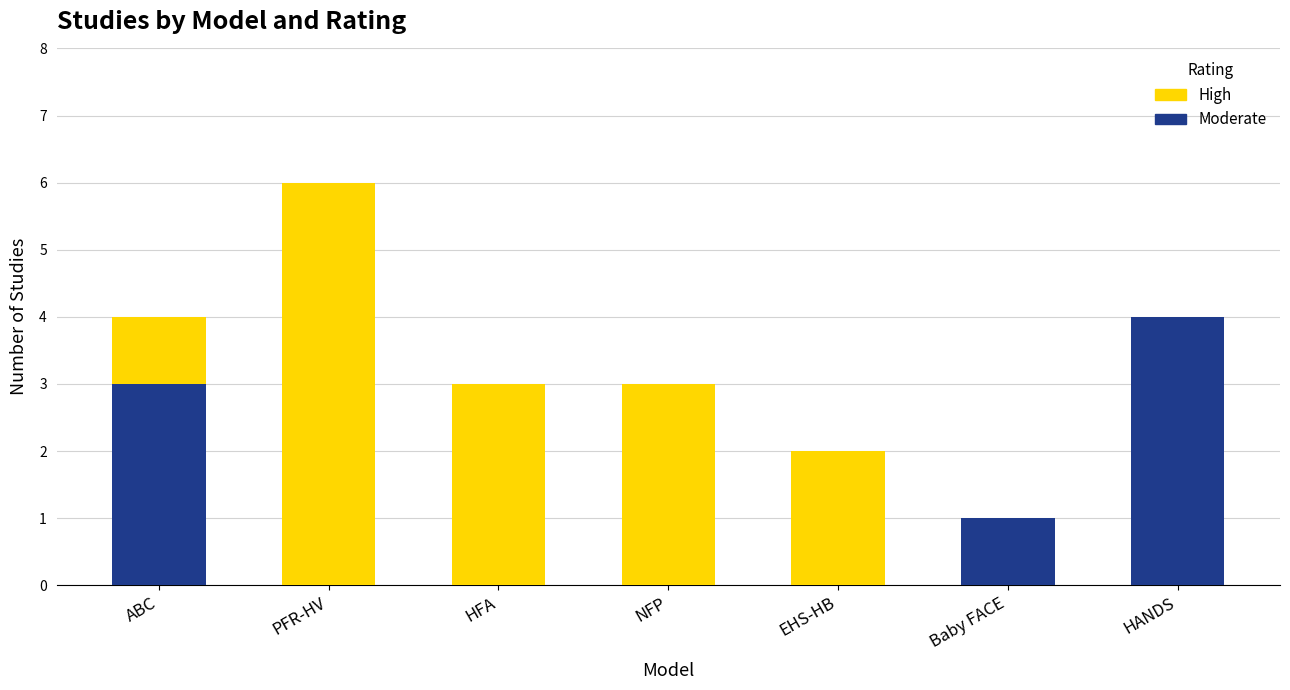

What is the total value across all series at NFP?

3